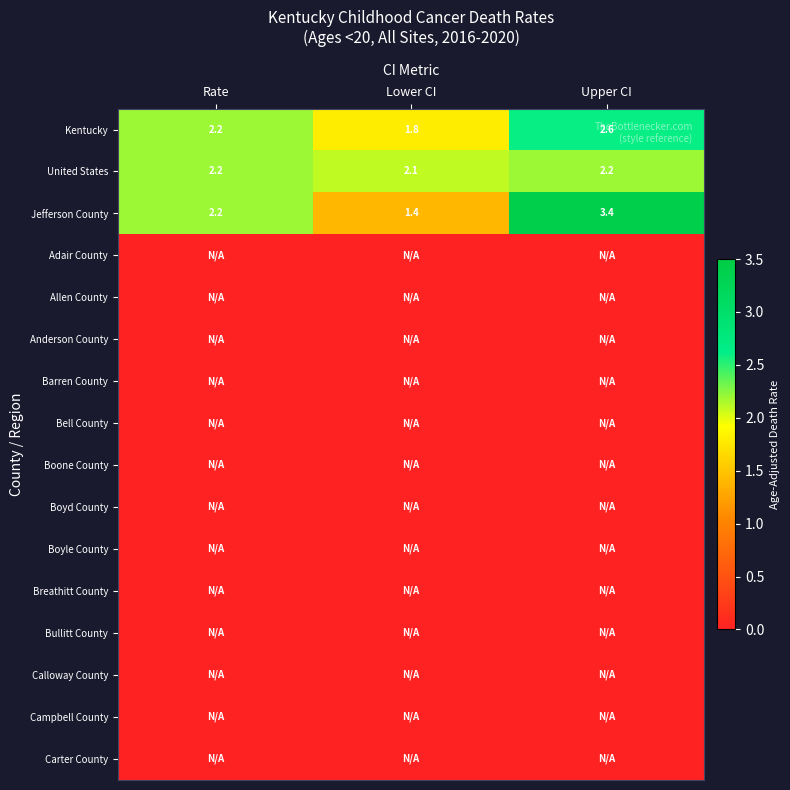

What is the total value across all series at Upper CI?

8.2